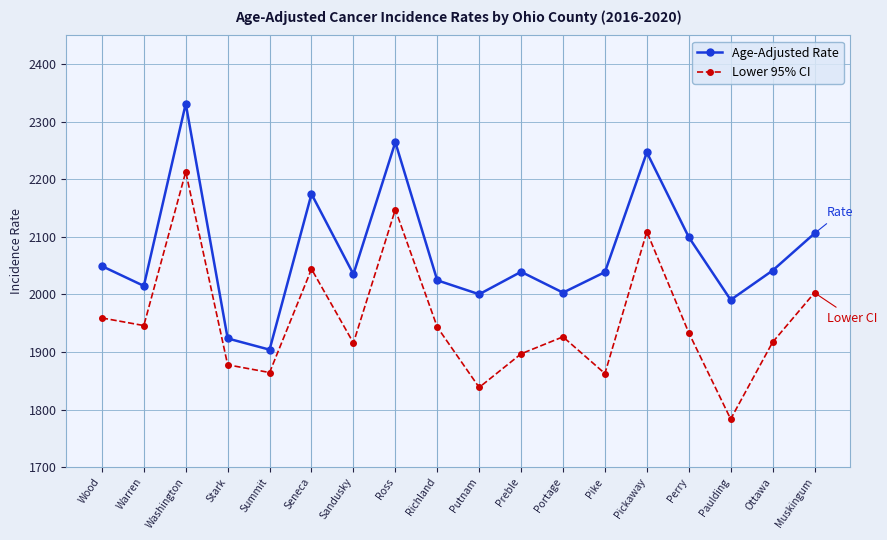

What is the total value across all series at Richland?

3967.9